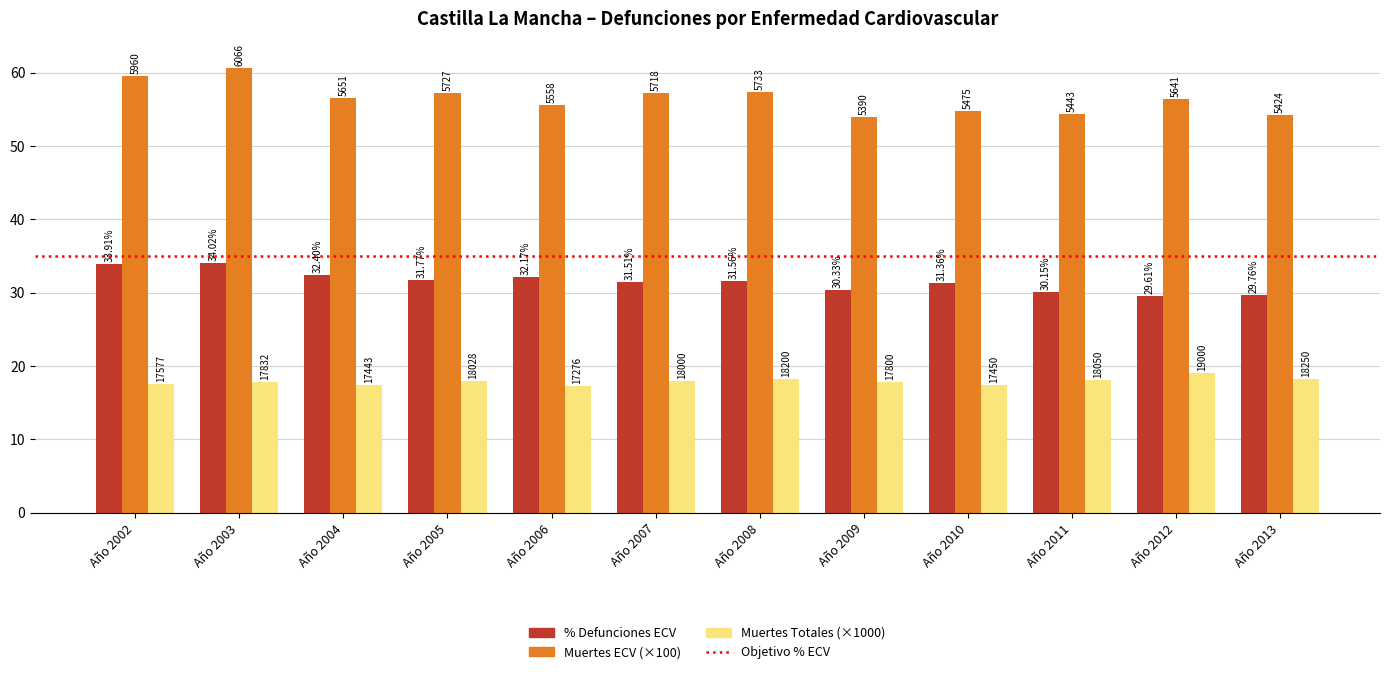

Are the bars horizontal?

No